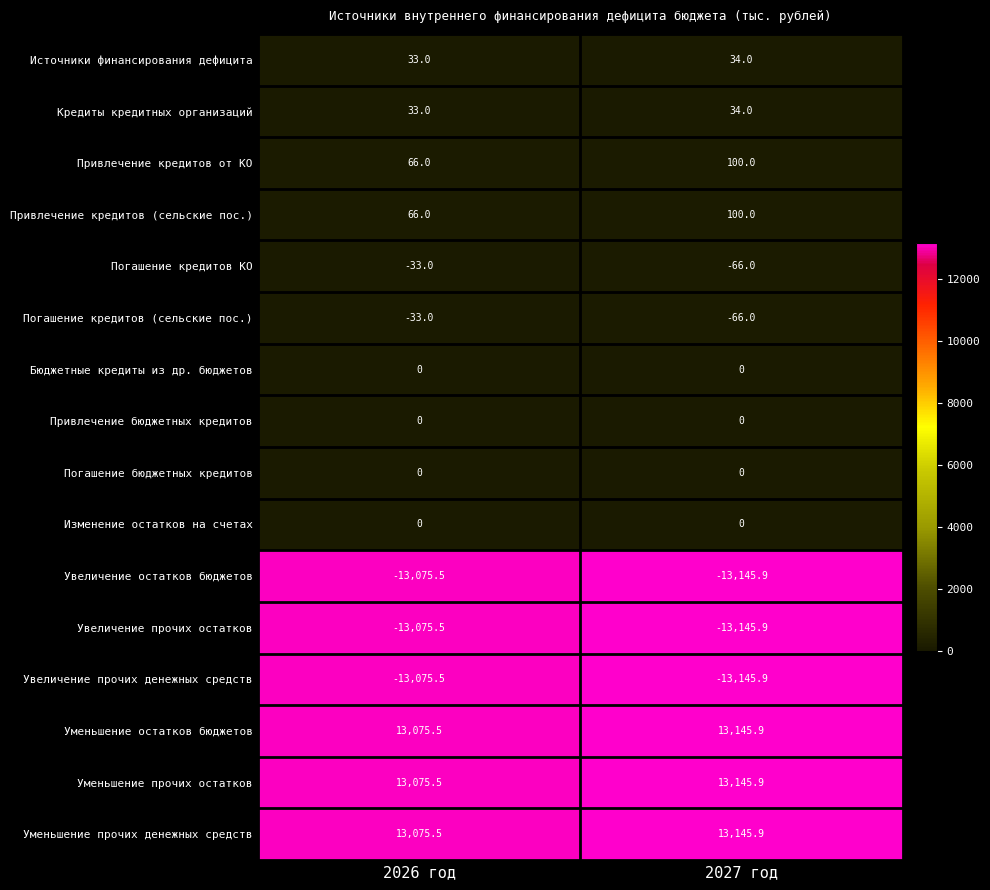

At which label does Уменьшение остатков бюджетов first exceed 13145?

2027 год